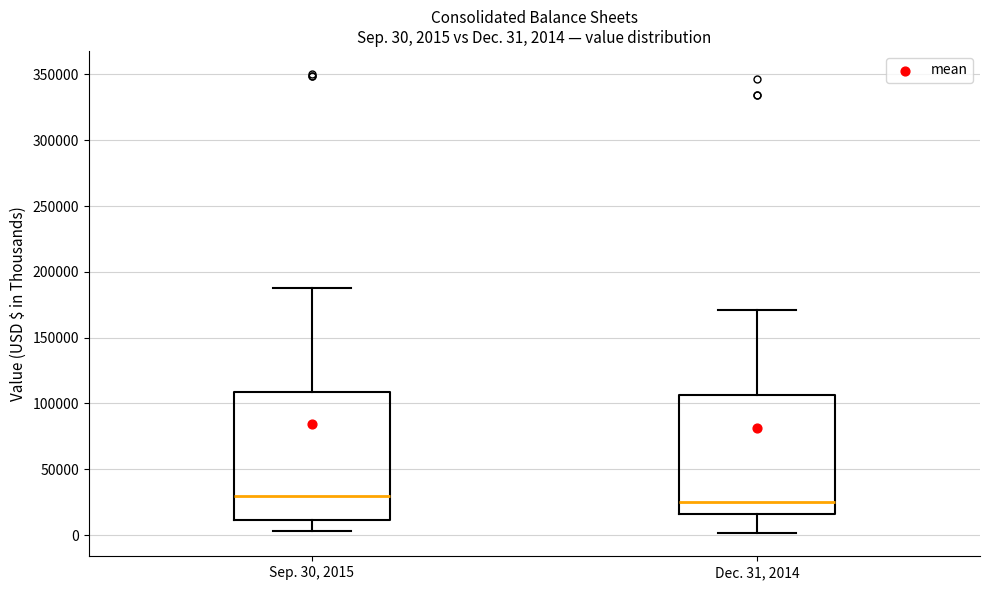

Comparing the boxes themselves (not the whiskers), which one is the tallest?

Sep. 30, 2015